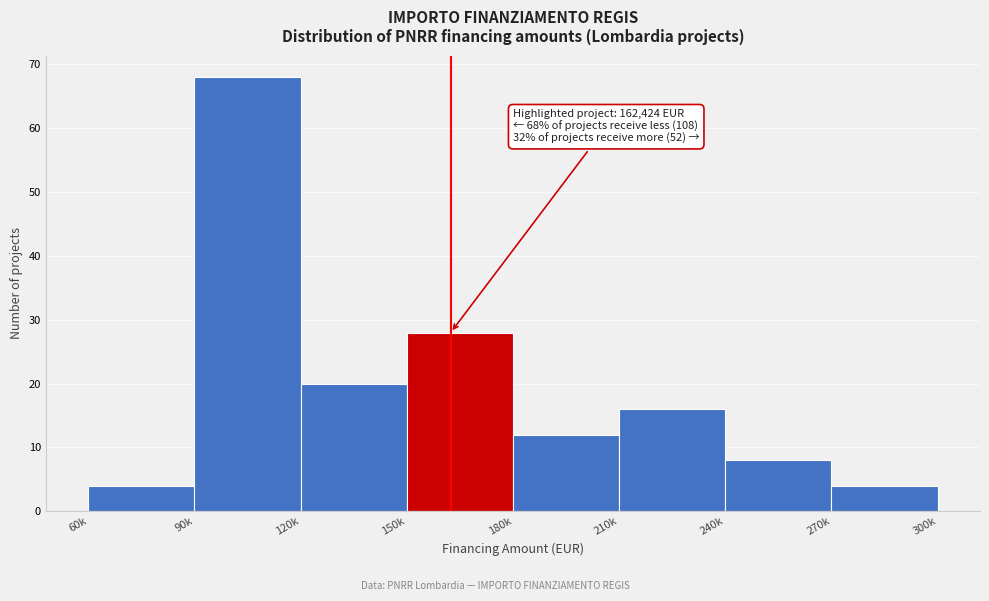

Reading right to left, transcribe all the data shown in this chart.

270k=4	240k=8	210k=16	180k=12	150k=28	120k=20	90k=68	60k=4